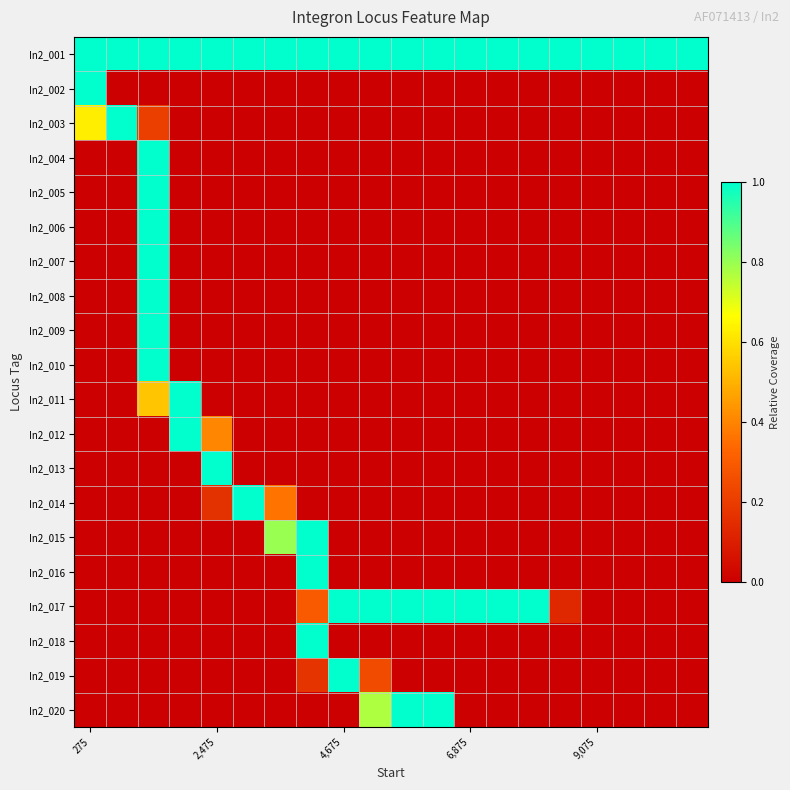

Reading left to right, extract all data points from this chart.

In2_001: 1.0	1.0	1.0	1.0	1.0	1.0	1.0	1.0	1.0	1.0	1.0	1.0	1.0	1.0	1.0	1.0	1.0	1.0	1.0	1.0
In2_002: 1.0	0.0	0.0	0.0	0.0	0.0	0.0	0.0	0.0	0.0	0.0	0.0	0.0	0.0	0.0	0.0	0.0	0.0	0.0	0.0
In2_003: 0.6	1.0	0.2	0.0	0.0	0.0	0.0	0.0	0.0	0.0	0.0	0.0	0.0	0.0	0.0	0.0	0.0	0.0	0.0	0.0
In2_004: 0.0	0.0	1.0	0.0	0.0	0.0	0.0	0.0	0.0	0.0	0.0	0.0	0.0	0.0	0.0	0.0	0.0	0.0	0.0	0.0
In2_005: 0.0	0.0	1.0	0.0	0.0	0.0	0.0	0.0	0.0	0.0	0.0	0.0	0.0	0.0	0.0	0.0	0.0	0.0	0.0	0.0
In2_006: 0.0	0.0	1.0	0.0	0.0	0.0	0.0	0.0	0.0	0.0	0.0	0.0	0.0	0.0	0.0	0.0	0.0	0.0	0.0	0.0
In2_007: 0.0	0.0	1.0	0.0	0.0	0.0	0.0	0.0	0.0	0.0	0.0	0.0	0.0	0.0	0.0	0.0	0.0	0.0	0.0	0.0
In2_008: 0.0	0.0	1.0	0.0	0.0	0.0	0.0	0.0	0.0	0.0	0.0	0.0	0.0	0.0	0.0	0.0	0.0	0.0	0.0	0.0
In2_009: 0.0	0.0	1.0	0.0	0.0	0.0	0.0	0.0	0.0	0.0	0.0	0.0	0.0	0.0	0.0	0.0	0.0	0.0	0.0	0.0
In2_010: 0.0	0.0	1.0	0.0	0.0	0.0	0.0	0.0	0.0	0.0	0.0	0.0	0.0	0.0	0.0	0.0	0.0	0.0	0.0	0.0
In2_011: 0.0	0.0	0.5	1.0	0.0	0.0	0.0	0.0	0.0	0.0	0.0	0.0	0.0	0.0	0.0	0.0	0.0	0.0	0.0	0.0
In2_012: 0.0	0.0	0.0	1.0	0.4	0.0	0.0	0.0	0.0	0.0	0.0	0.0	0.0	0.0	0.0	0.0	0.0	0.0	0.0	0.0
In2_013: 0.0	0.0	0.0	0.0	1.0	0.0	0.0	0.0	0.0	0.0	0.0	0.0	0.0	0.0	0.0	0.0	0.0	0.0	0.0	0.0
In2_014: 0.0	0.0	0.0	0.0	0.2	1.0	0.4	0.0	0.0	0.0	0.0	0.0	0.0	0.0	0.0	0.0	0.0	0.0	0.0	0.0
In2_015: 0.0	0.0	0.0	0.0	0.0	0.0	0.8	1.0	0.0	0.0	0.0	0.0	0.0	0.0	0.0	0.0	0.0	0.0	0.0	0.0
In2_016: 0.0	0.0	0.0	0.0	0.0	0.0	0.0	1.0	0.0	0.0	0.0	0.0	0.0	0.0	0.0	0.0	0.0	0.0	0.0	0.0
In2_017: 0.0	0.0	0.0	0.0	0.0	0.0	0.0	0.3	1.0	1.0	1.0	1.0	1.0	1.0	1.0	0.1	0.0	0.0	0.0	0.0
In2_018: 0.0	0.0	0.0	0.0	0.0	0.0	0.0	1.0	0.0	0.0	0.0	0.0	0.0	0.0	0.0	0.0	0.0	0.0	0.0	0.0
In2_019: 0.0	0.0	0.0	0.0	0.0	0.0	0.0	0.2	1.0	0.2	0.0	0.0	0.0	0.0	0.0	0.0	0.0	0.0	0.0	0.0
In2_020: 0.0	0.0	0.0	0.0	0.0	0.0	0.0	0.0	0.0	0.8	1.0	1.0	0.0	0.0	0.0	0.0	0.0	0.0	0.0	0.0